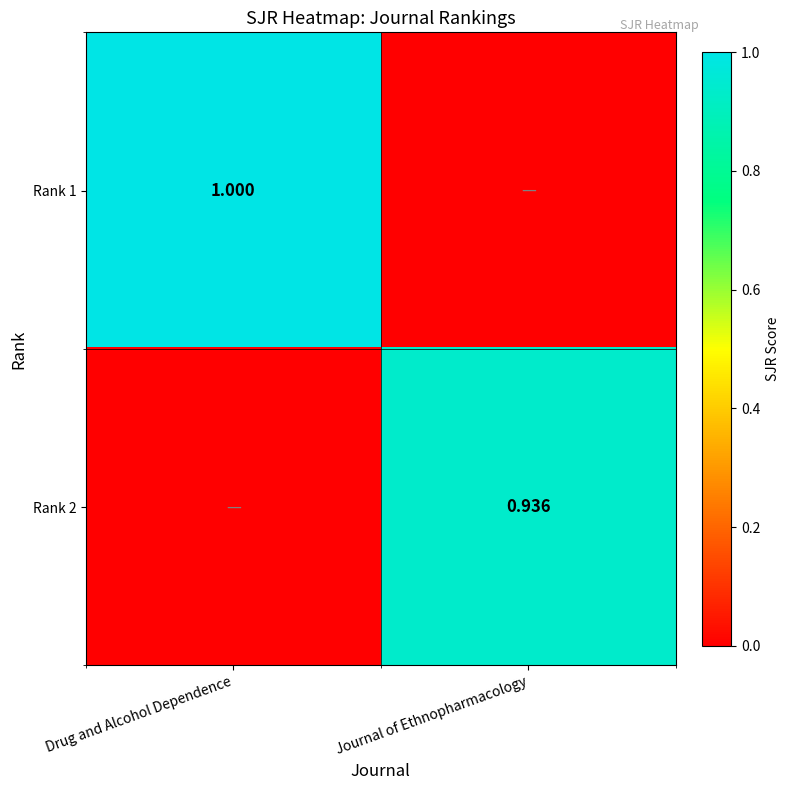

Is the value of Rank 1 at Drug and Alcohol Dependence greater than the value of Rank 2 at Journal of Ethnopharmacology?

Yes